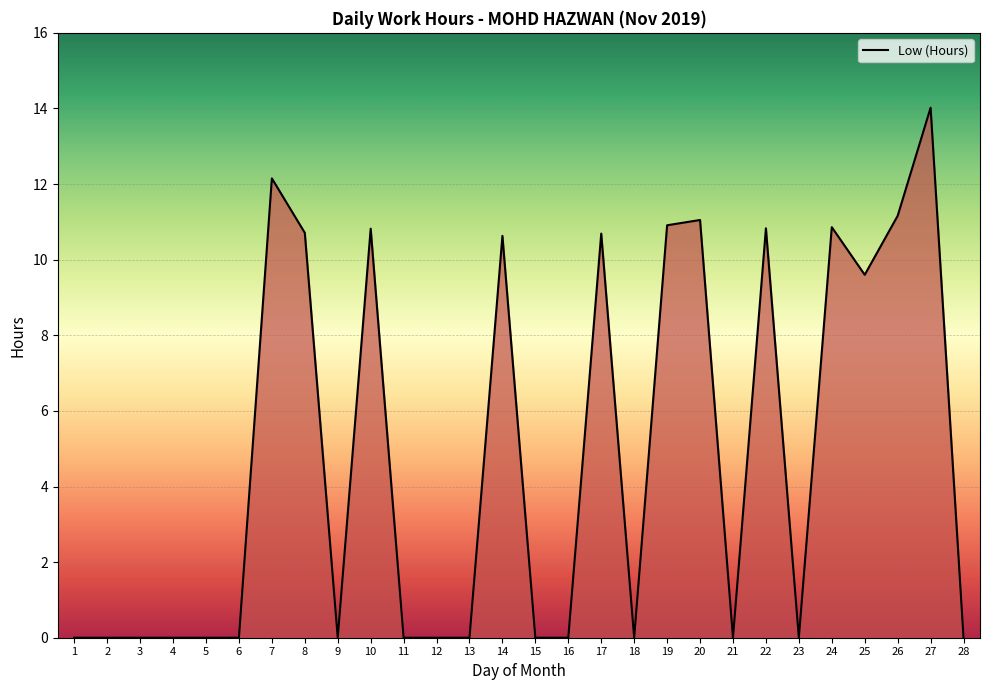

The chart shows a value of -8.5 at 3. True or false?

False